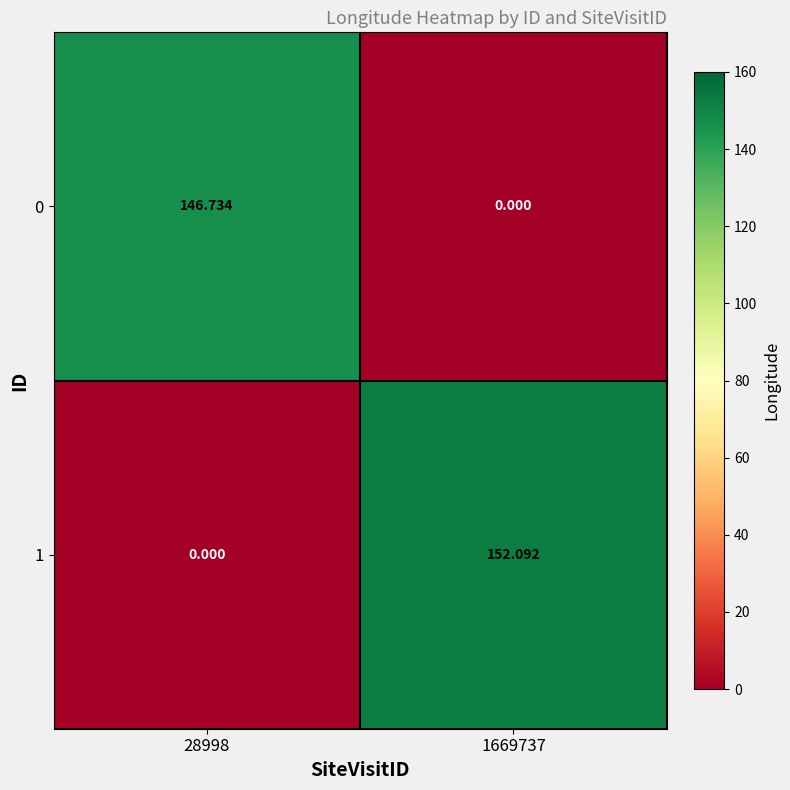

Reading right to left, transcribe all the data shown in this chart.

0: 1669737=0.0	28998=146.7
1: 1669737=152.1	28998=0.0